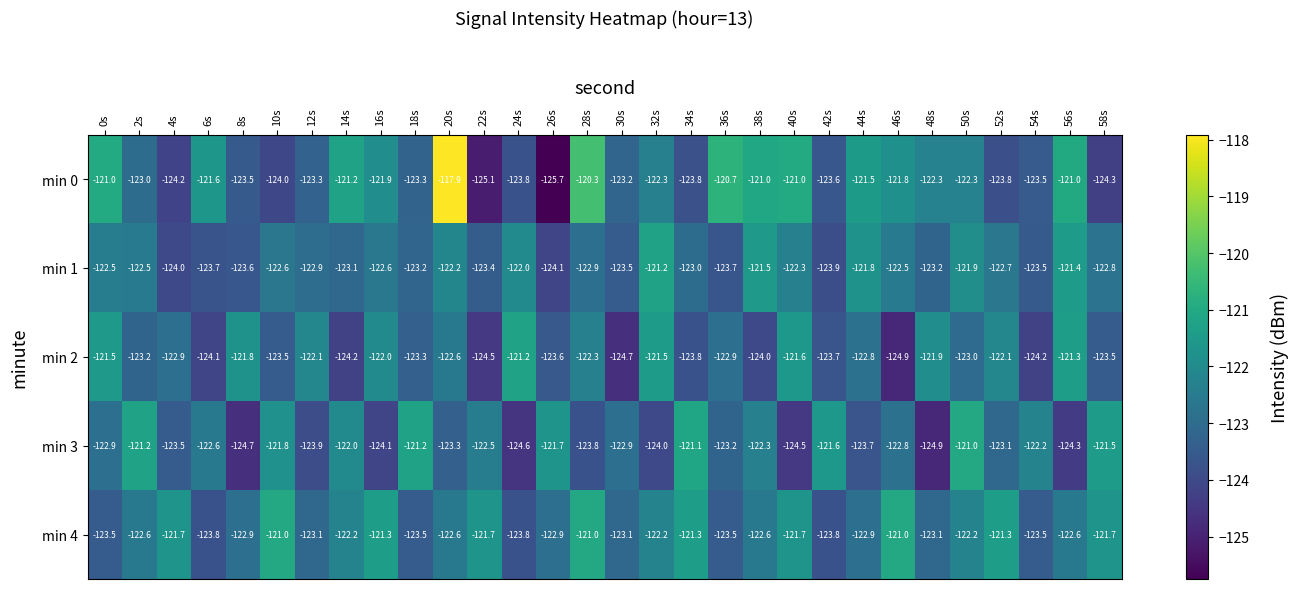

Which series has the largest total across all categories?

min 4